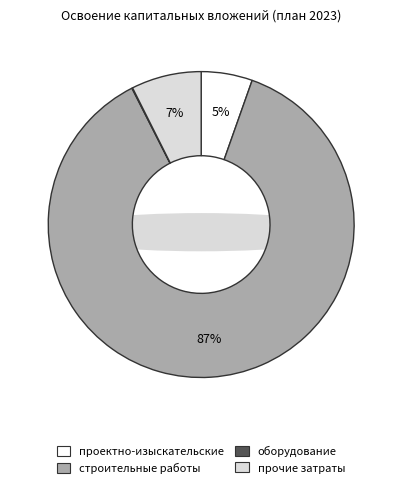

What is the majority slice?

строительные работы, реконструкция, монтаж